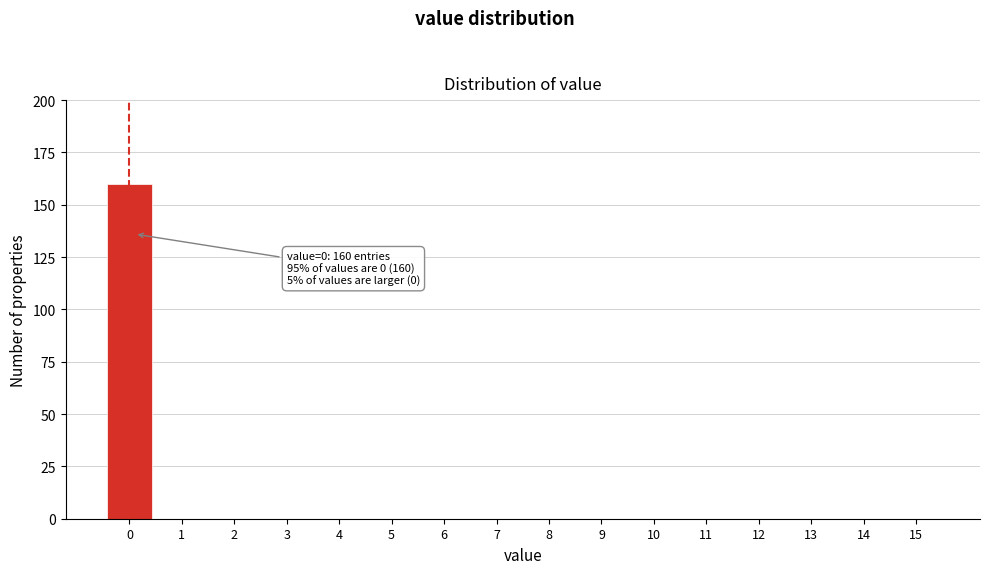

Reading left to right, extract all data points from this chart.

0=160	1=0	2=0	3=0	4=0	5=0	6=0	7=0	8=0	9=0	10=0	11=0	12=0	13=0	14=0	15=0